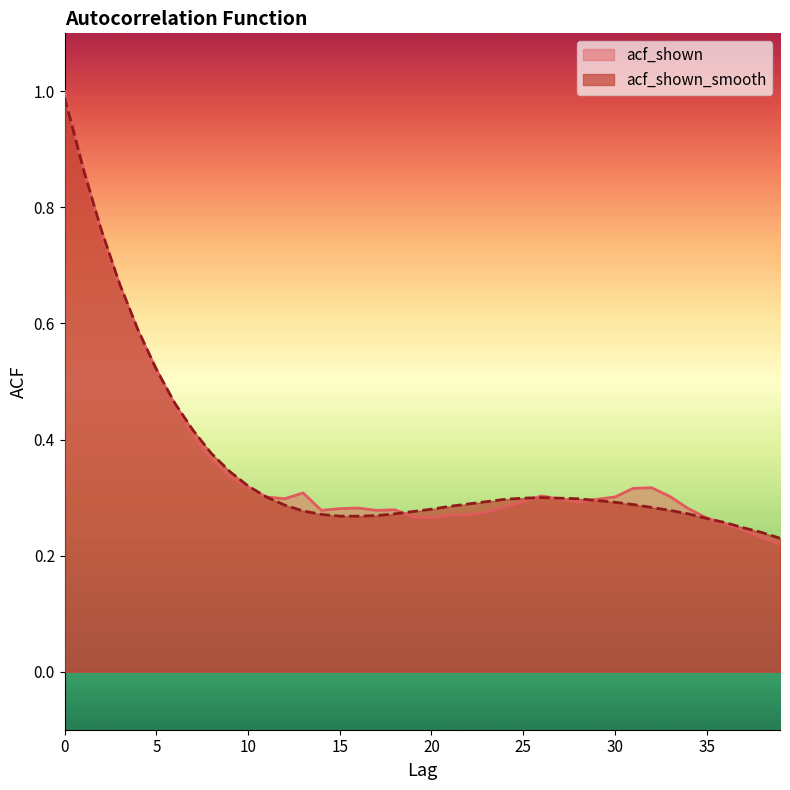

Reading left to right, extract all data points from this chart.

acf_shown: 1.0	0.9	0.8	0.7	0.6	0.5	0.5	0.4	0.4	0.3	0.3	0.3	0.3	0.3	0.3	0.3	0.3	0.3	0.3	0.3	0.3	0.3	0.3	0.3	0.3	0.3	0.3	0.3	0.3	0.3	0.3	0.3	0.3	0.3	0.3	0.3	0.3	0.2	0.2	0.2
acf_shown_smooth: 1.0	0.9	0.8	0.7	0.6	0.5	0.5	0.4	0.4	0.3	0.3	0.3	0.3	0.3	0.3	0.3	0.3	0.3	0.3	0.3	0.3	0.3	0.3	0.3	0.3	0.3	0.3	0.3	0.3	0.3	0.3	0.3	0.3	0.3	0.3	0.3	0.3	0.2	0.2	0.2